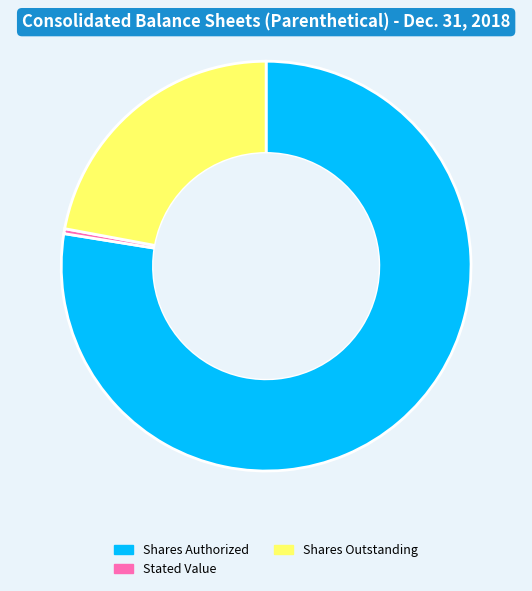

Rank the categories by value from lowest to highest.

Stated Value, Shares Outstanding, Shares Authorized